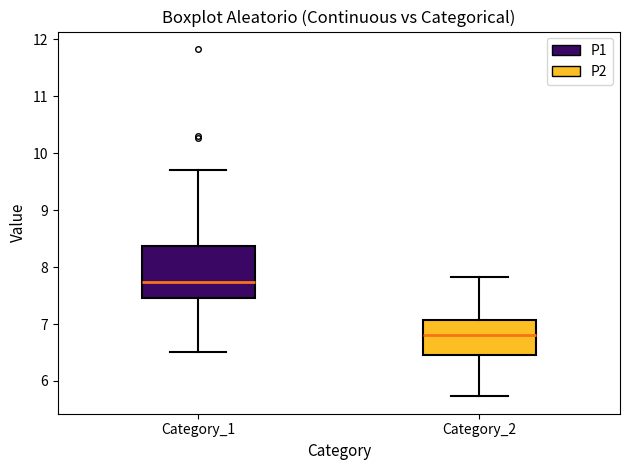

Reading left to right, transcribe this box plot: for each box, give where its median line is, the range the box spans, and where its two whiskers end, as read against the y-axis. The values are not printed on the chart, so give them approximately, as read against the axis.

Category_1: median 7.7, box 7.5 to 8.4, whiskers 6.5 to 9.7
Category_2: median 6.8, box 6.5 to 7.1, whiskers 5.7 to 7.8